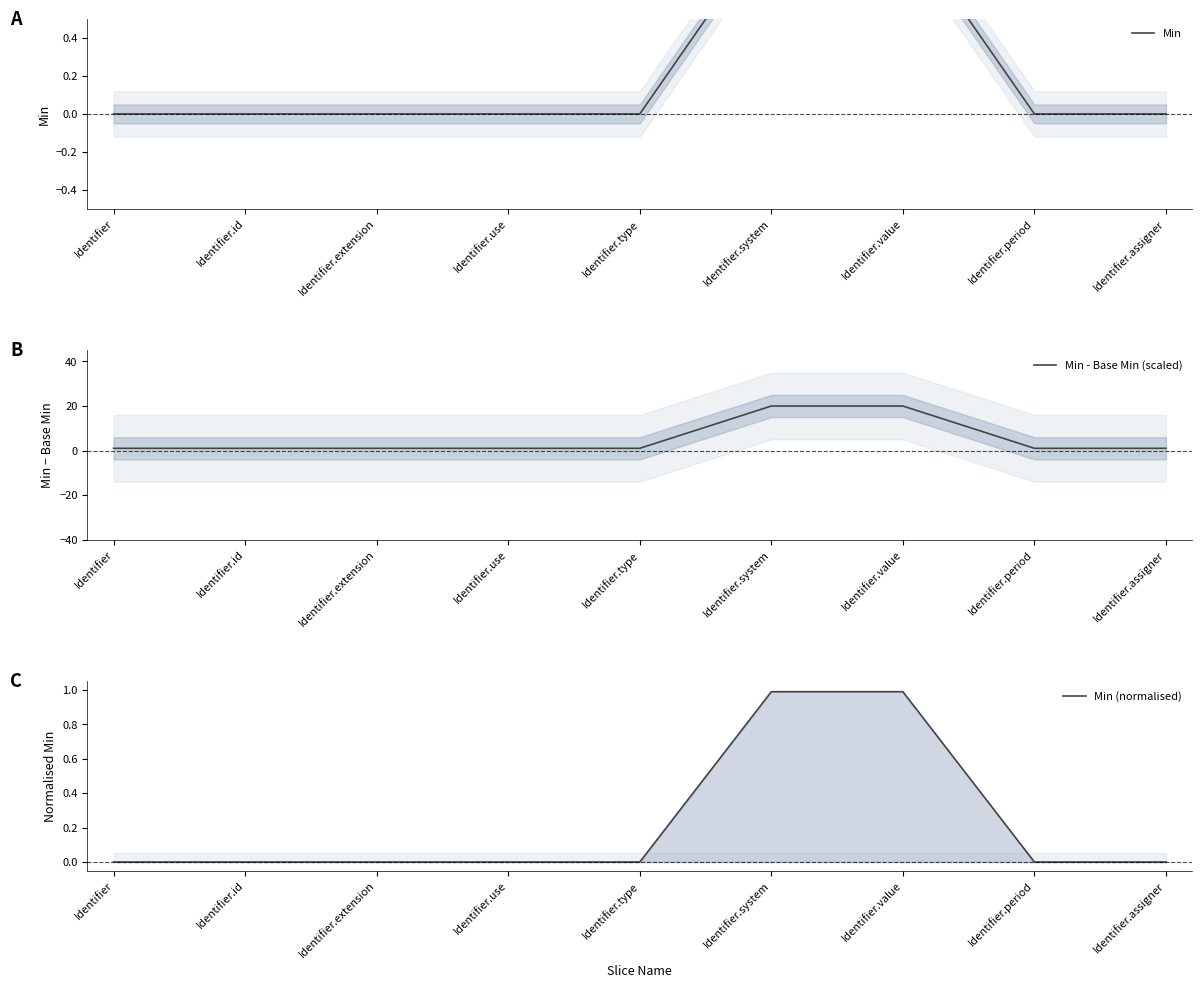

What is the sum of the Min (normalised) values at Identifier.system and Identifier.period?

1.0